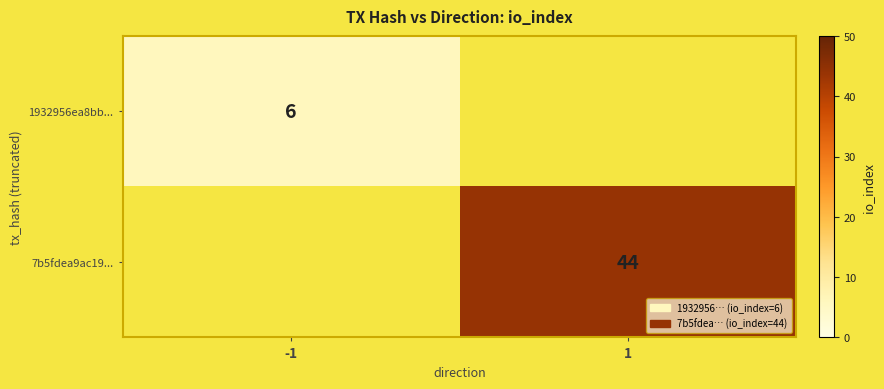

Is the value of 7b5fdea9ac19... at 1 greater than the value of 1932956ea8bb... at -1?

Yes